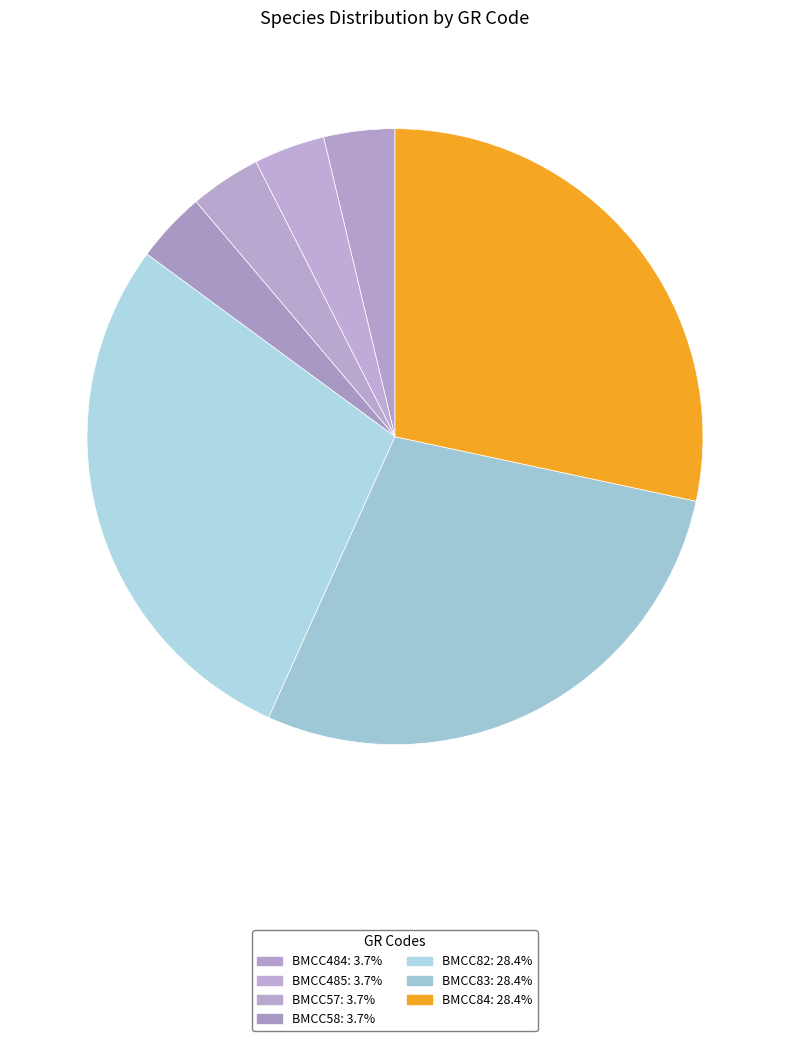

Which slice is the smallest?

BMCC484